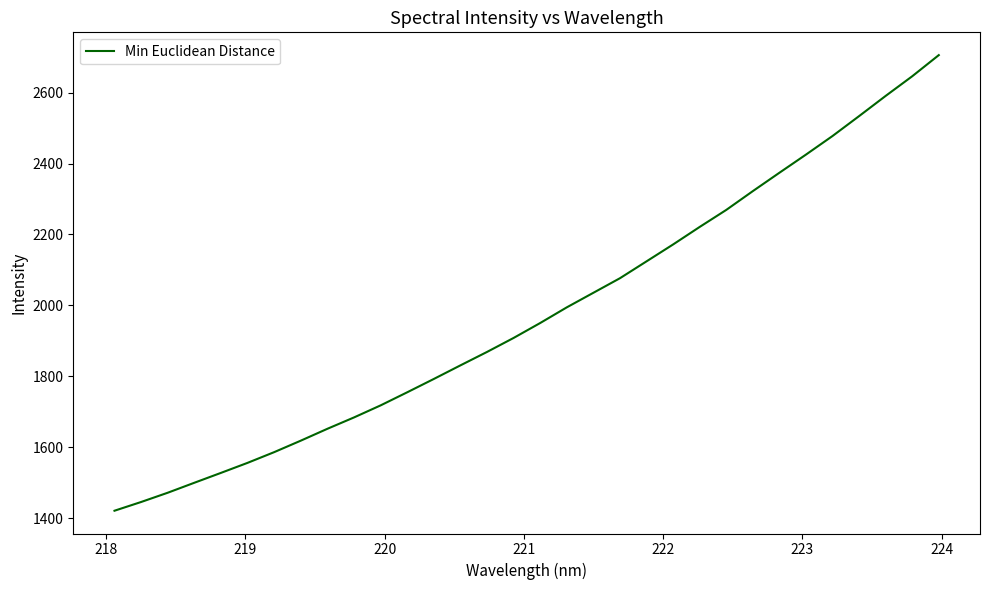

What is the smallest value displayed?

1420.7